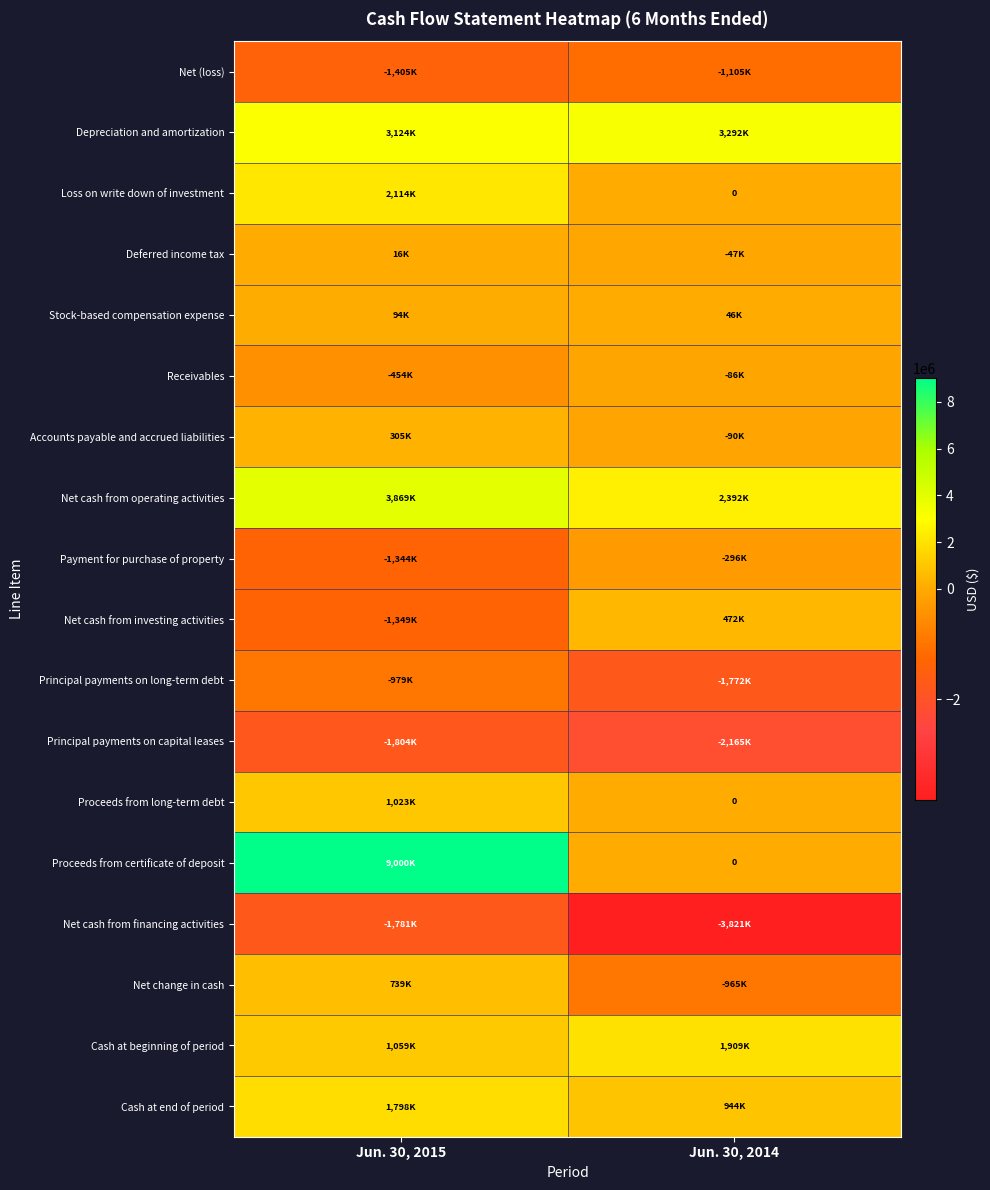

Rank the series by their maximum value, from highest to lowest.

Proceeds from certificate of deposit, Net cash from operating activities, Depreciation and amortization, Loss on write down of investment, Cash at beginning of period, Cash at end of period, Proceeds from long-term debt, Net change in cash, Net cash from investing activities, Accounts payable and accrued liabilities, Stock-based compensation expense, Deferred income tax, Receivables, Payment for purchase of property, Principal payments on long-term debt, Net (loss), Net cash from financing activities, Principal payments on capital leases